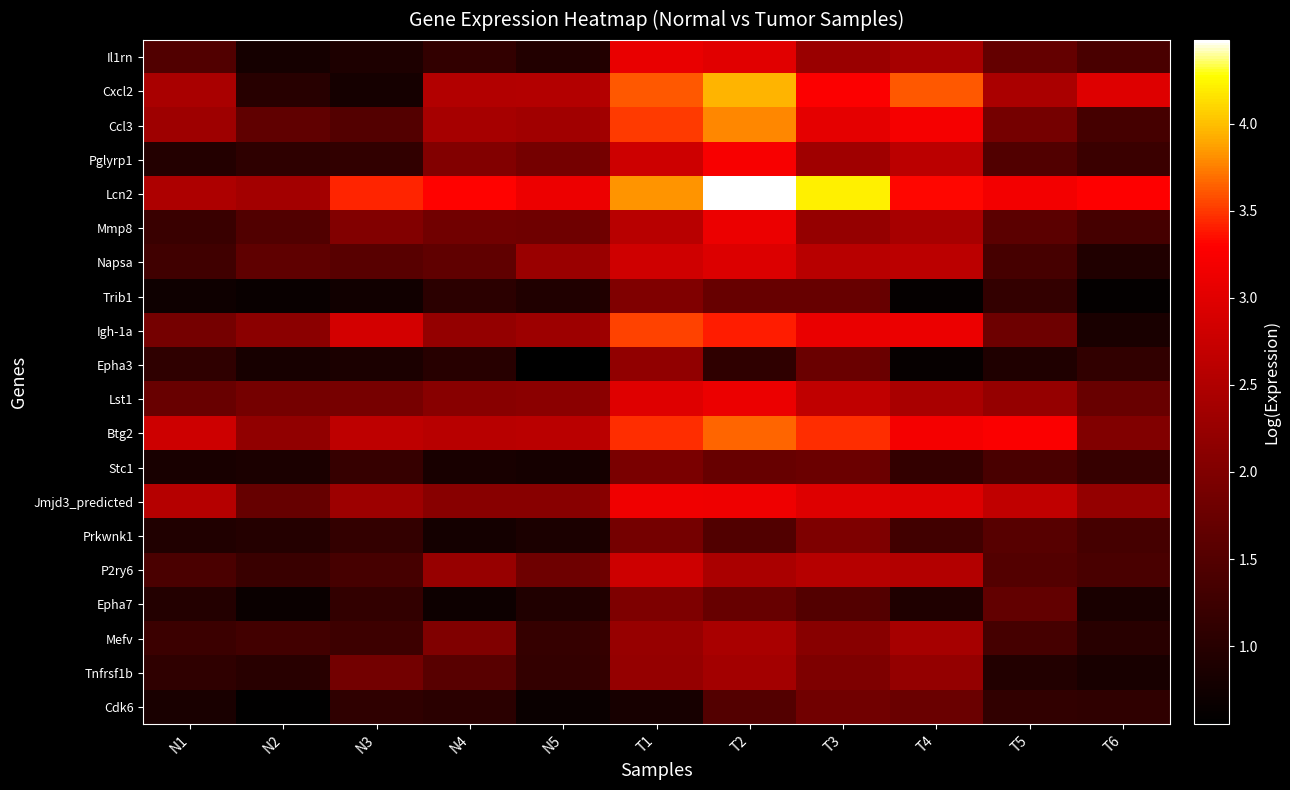

Reading left to right, transcribe all the data shown in this chart.

Il1rn: N1=1.5	N2=0.8	N3=0.9	N4=1.1	N5=0.9	T1=3.1	T2=3.0	T3=2.3	T4=2.4	T5=1.7	T6=1.4
Cxcl2: N1=2.4	N2=1.0	N3=0.8	N4=2.5	N5=2.5	T1=3.6	T2=4.0	T3=3.3	T4=3.6	T5=2.4	T6=3.0
Ccl3: N1=2.3	N2=1.6	N3=1.5	N4=2.4	N5=2.4	T1=3.5	T2=3.8	T3=3.0	T4=3.2	T5=1.9	T6=1.3
Pglyrp1: N1=1.0	N2=1.1	N3=1.1	N4=2.0	N5=1.9	T1=2.8	T2=3.2	T3=2.3	T4=2.6	T5=1.5	T6=1.2
Lcn2: N1=2.5	N2=2.4	N3=3.4	N4=3.3	N5=3.1	T1=3.8	T2=4.5	T3=4.2	T4=3.3	T5=3.2	T6=3.3
Mmp8: N1=1.2	N2=1.5	N3=2.0	N4=1.8	N5=1.8	T1=2.6	T2=3.1	T3=2.2	T4=2.4	T5=1.6	T6=1.3
Napsa: N1=1.3	N2=1.6	N3=1.6	N4=1.7	N5=2.3	T1=2.8	T2=3.0	T3=2.6	T4=2.6	T5=1.4	T6=0.9
Trib1: N1=0.7	N2=0.7	N3=0.8	N4=1.1	N5=0.9	T1=2.0	T2=1.7	T3=1.7	T4=0.6	T5=1.1	T6=0.6
Igh-1a: N1=1.9	N2=2.1	N3=2.9	N4=2.2	N5=2.3	T1=3.5	T2=3.4	T3=3.1	T4=3.1	T5=1.8	T6=0.9
Epha3: N1=1.1	N2=0.8	N3=0.9	N4=1.0	N5=0.6	T1=2.2	T2=1.1	T3=1.7	T4=0.6	T5=0.9	T6=1.1
Lst1: N1=1.7	N2=1.9	N3=1.9	N4=2.1	N5=2.1	T1=3.0	T2=3.1	T3=2.7	T4=2.4	T5=2.2	T6=1.7
Btg2: N1=2.8	N2=2.2	N3=2.7	N4=2.6	N5=2.6	T1=3.5	T2=3.7	T3=3.5	T4=3.2	T5=3.3	T6=2.0
Stc1: N1=0.8	N2=0.9	N3=1.2	N4=0.8	N5=0.8	T1=1.9	T2=1.7	T3=1.8	T4=1.1	T5=1.4	T6=1.2
Jmjd3_predicted: N1=2.5	N2=1.7	N3=2.3	N4=2.1	N5=2.1	T1=3.2	T2=3.1	T3=3.0	T4=3.0	T5=2.7	T6=2.2
Prkwnk1: N1=0.9	N2=1.0	N3=1.1	N4=0.8	N5=0.9	T1=1.9	T2=1.5	T3=2.0	T4=1.3	T5=1.5	T6=1.3
P2ry6: N1=1.4	N2=1.2	N3=1.4	N4=2.3	N5=1.8	T1=2.8	T2=2.5	T3=2.6	T4=2.5	T5=1.5	T6=1.4
Epha7: N1=1.0	N2=0.7	N3=1.1	N4=0.7	N5=0.9	T1=2.0	T2=1.7	T3=1.5	T4=0.9	T5=1.7	T6=0.9
Mefv: N1=1.2	N2=1.3	N3=1.2	N4=2.0	N5=1.2	T1=2.2	T2=2.4	T3=2.1	T4=2.4	T5=1.3	T6=1.0
Tnfrsf1b: N1=1.1	N2=1.0	N3=1.9	N4=1.6	N5=1.1	T1=2.2	T2=2.4	T3=2.0	T4=2.2	T5=0.9	T6=0.8
Cdk6: N1=0.8	N2=0.6	N3=1.1	N4=1.0	N5=0.7	T1=0.8	T2=1.5	T3=1.8	T4=1.8	T5=1.1	T6=1.1